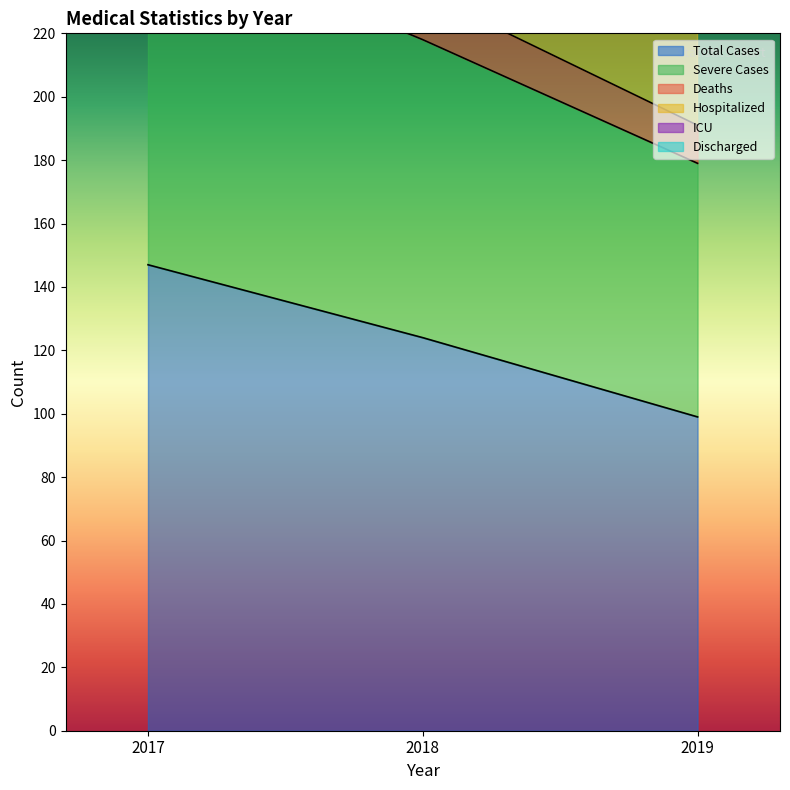

Which category has the highest value in the Total Cases series?

2017